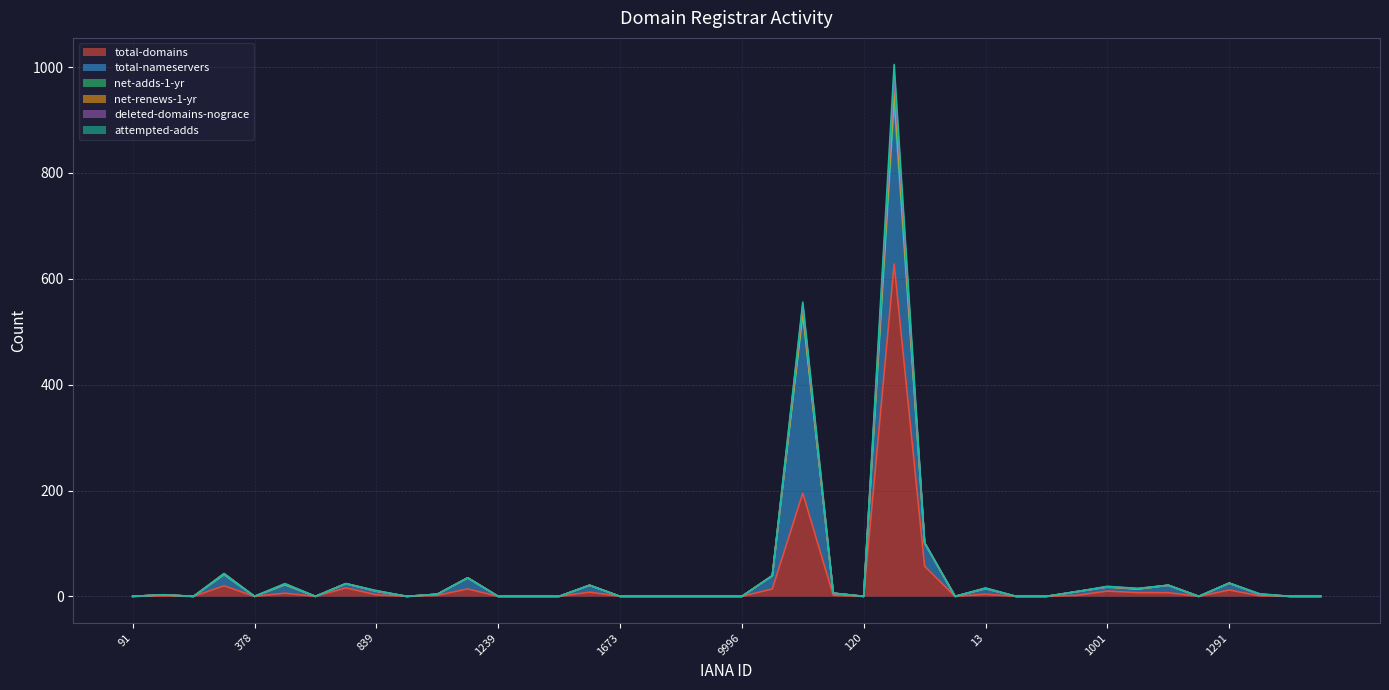

What is the average value of the total-domains series?

25